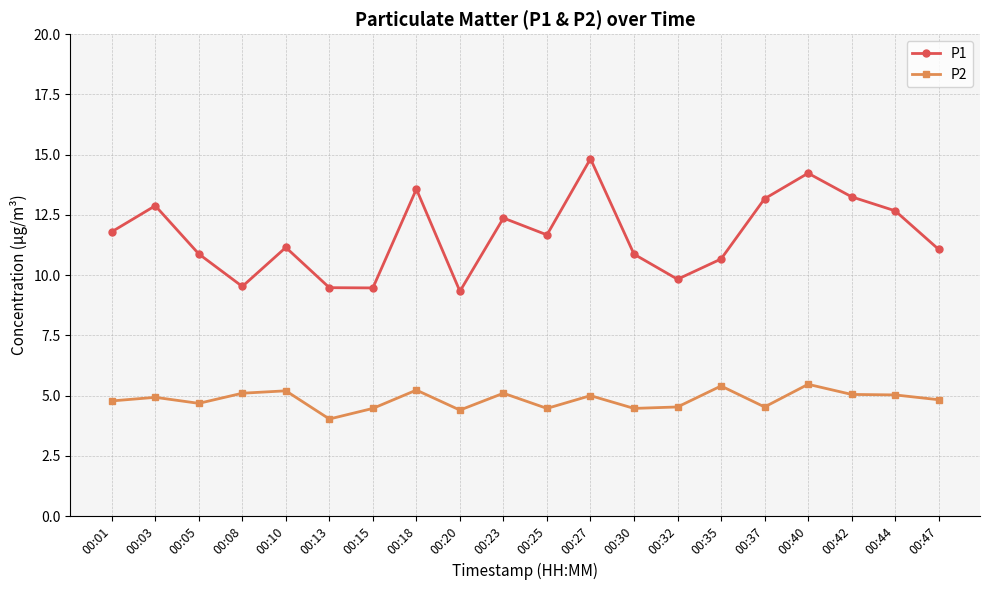

Which series changed the most between 00:05 and 00:18?

P1